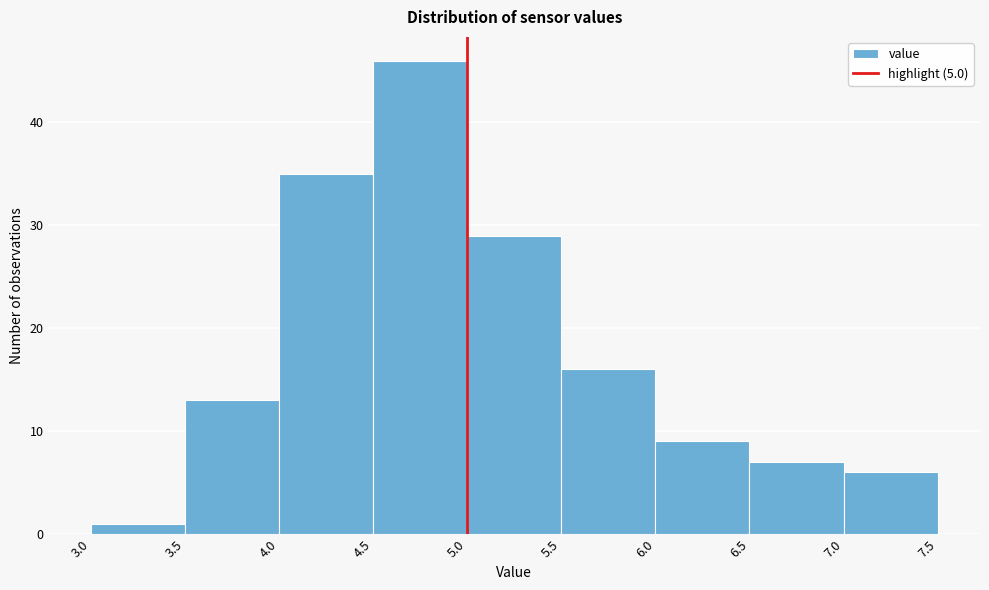

Reading left to right, transcribe this chart: for each bar, give the range it covers on the x-axis and its height. The values are not printed on the chart, so give them approximately, as read against the axis.

3.0 to 3.5: 1
3.5 to 4.0: 13
4.0 to 4.5: 35
4.5 to 5.0: 46
5.0 to 5.5: 29
5.5 to 6.0: 16
6.0 to 6.5: 9
6.5 to 7.0: 7
7.0 to 7.5: 6